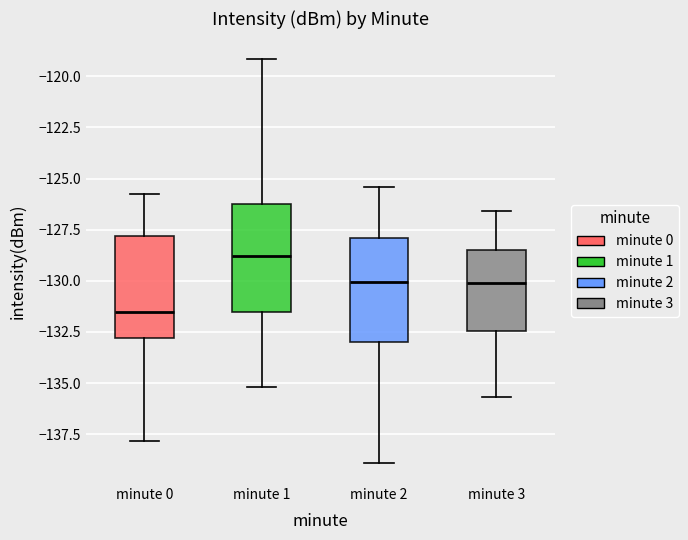

Which box's median line is the lowest?

minute 0